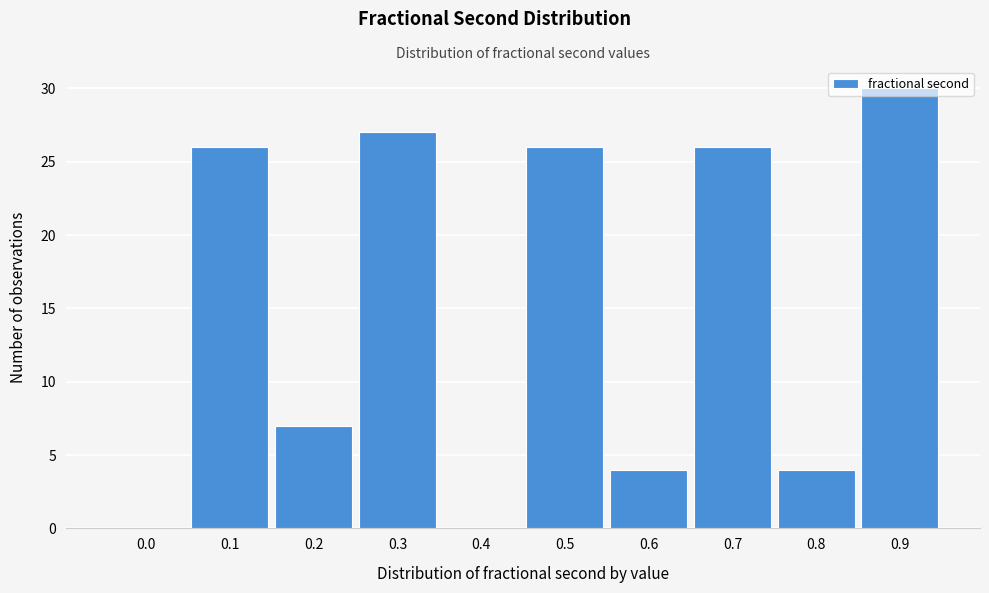

Approximately how many times larger is the value at 0.7 compared to 0.6?

6.5